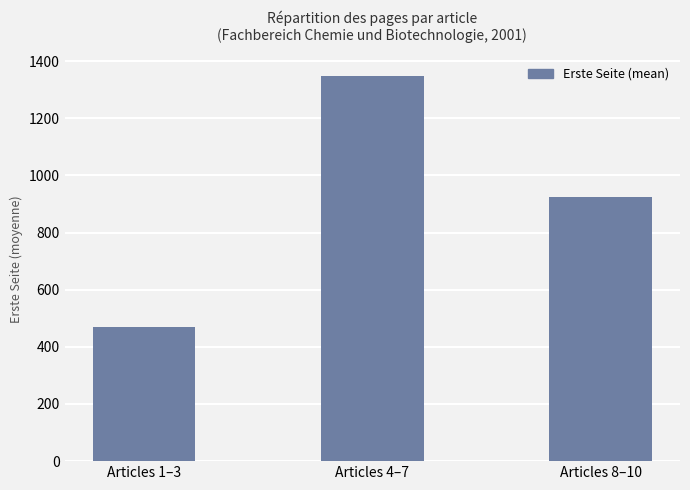

Is it true that the value at Articles 4–7 is 1349.2?

True